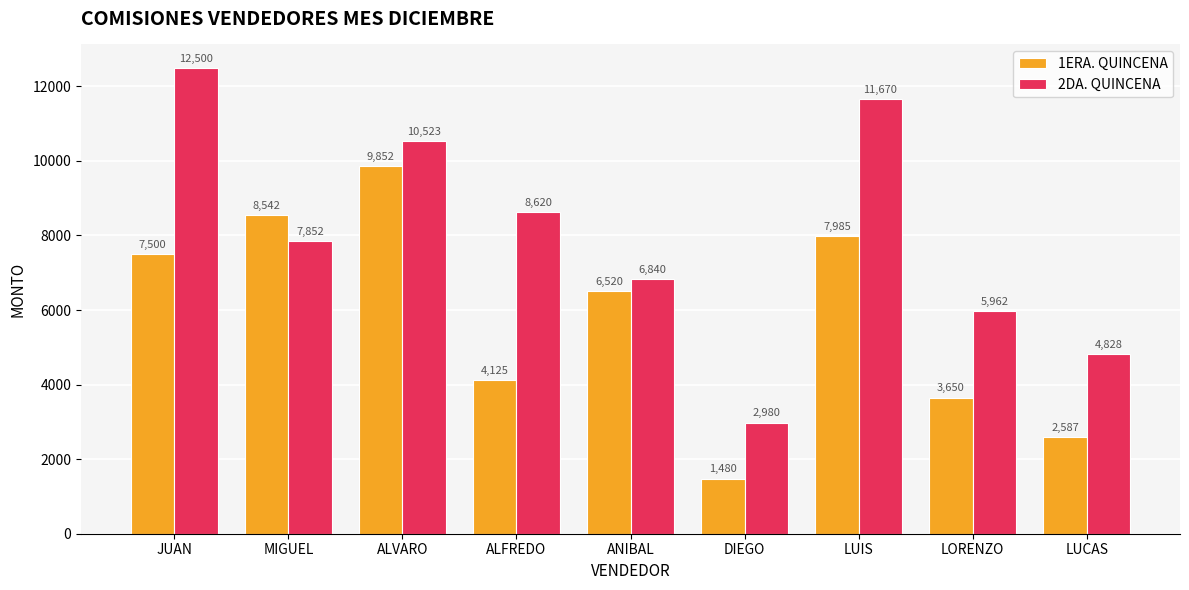

Does the chart contain stacked bars?

No